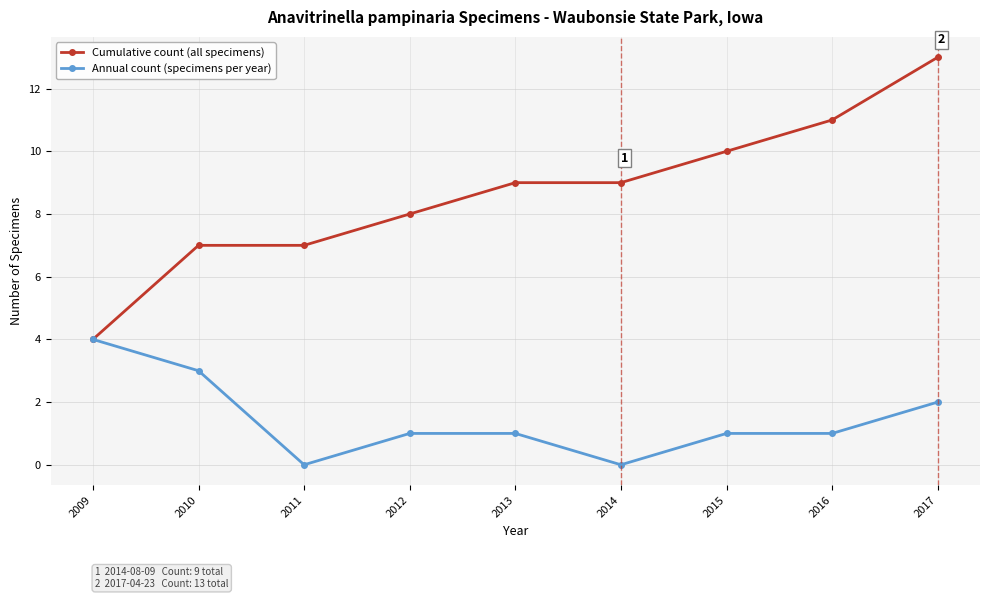

Rank the series by their average value, from lowest to highest.

Annual count (specimens per year), Cumulative count (all specimens)